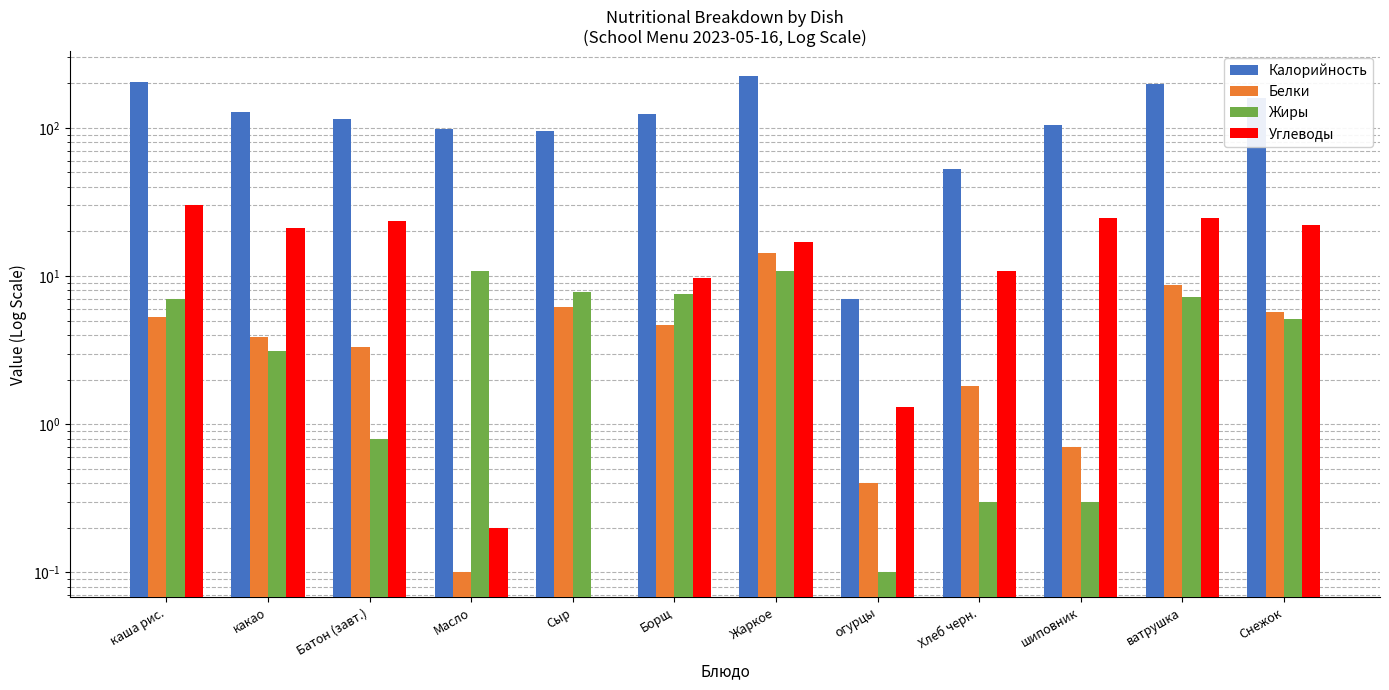

What is the label of the 1st bar from the right?

Снежок